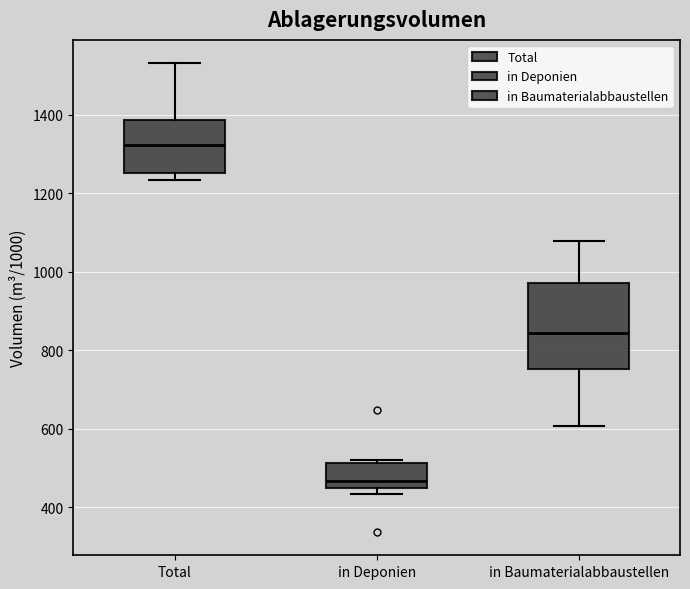

Which box's median line is the lowest?

in Deponien